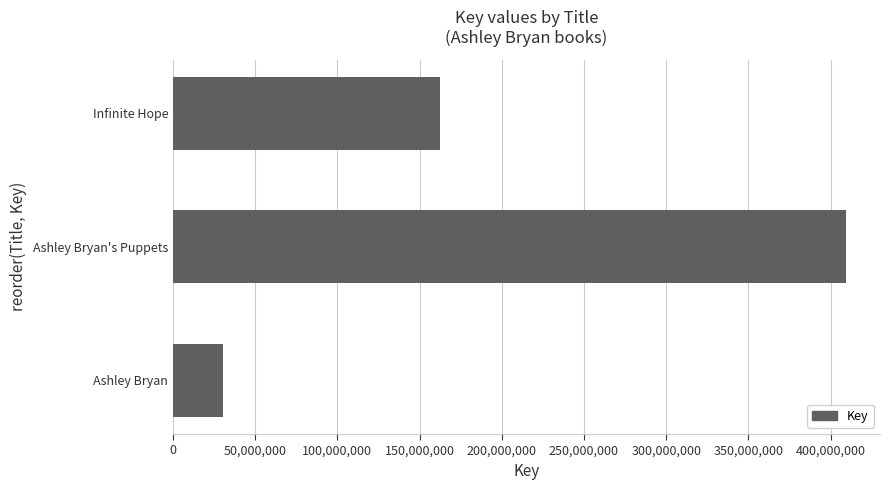

How many values are between 30424431 and 409615508?

3